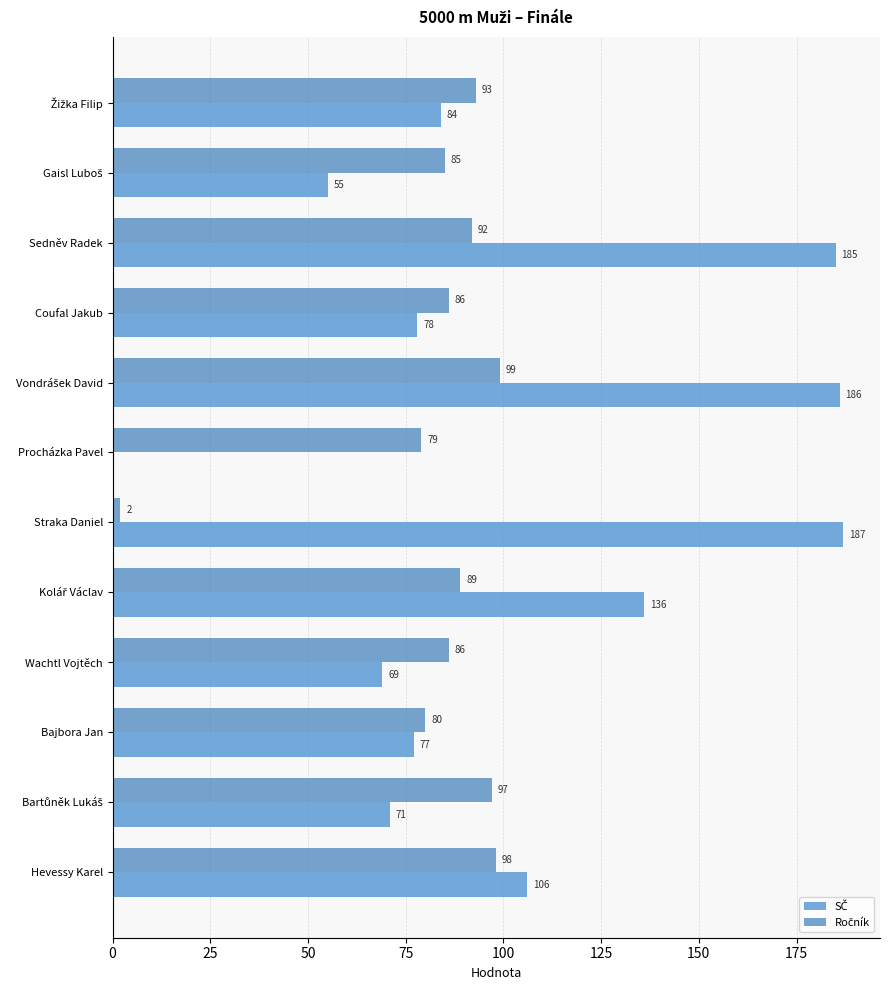

Which label corresponds to the largest value in the chart?

Straka Daniel